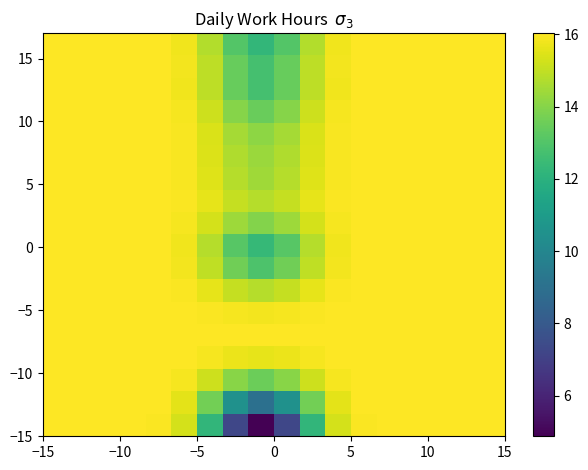

At how many categories does at least one series exceed 13?

18